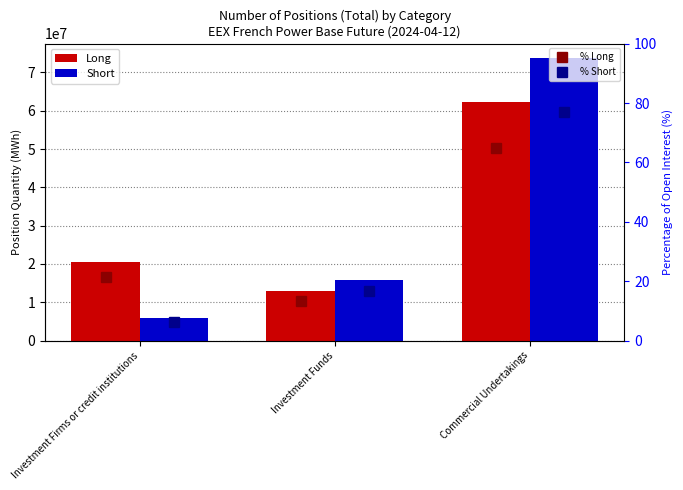

How many distinct data groups are displayed?

4